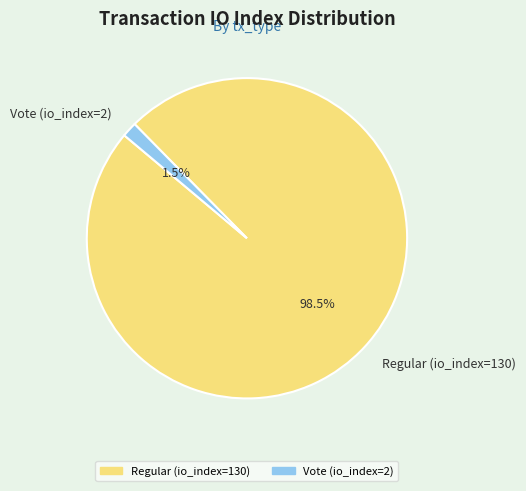

Combined, what portion of the pie is Vote (io_index=2) and Regular (io_index=130)?

100.0%